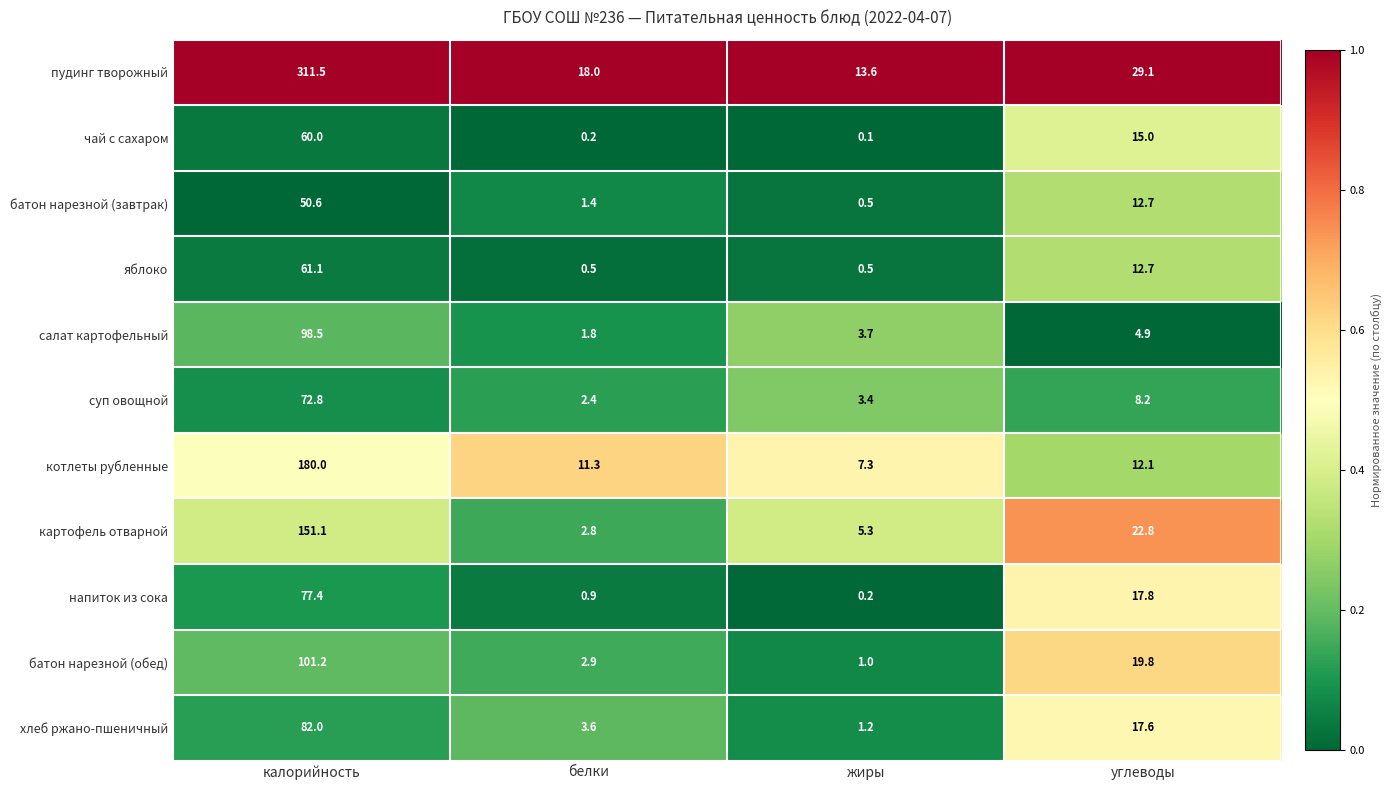

What is the sum of all батон нарезной (завтрак) values?

65.2